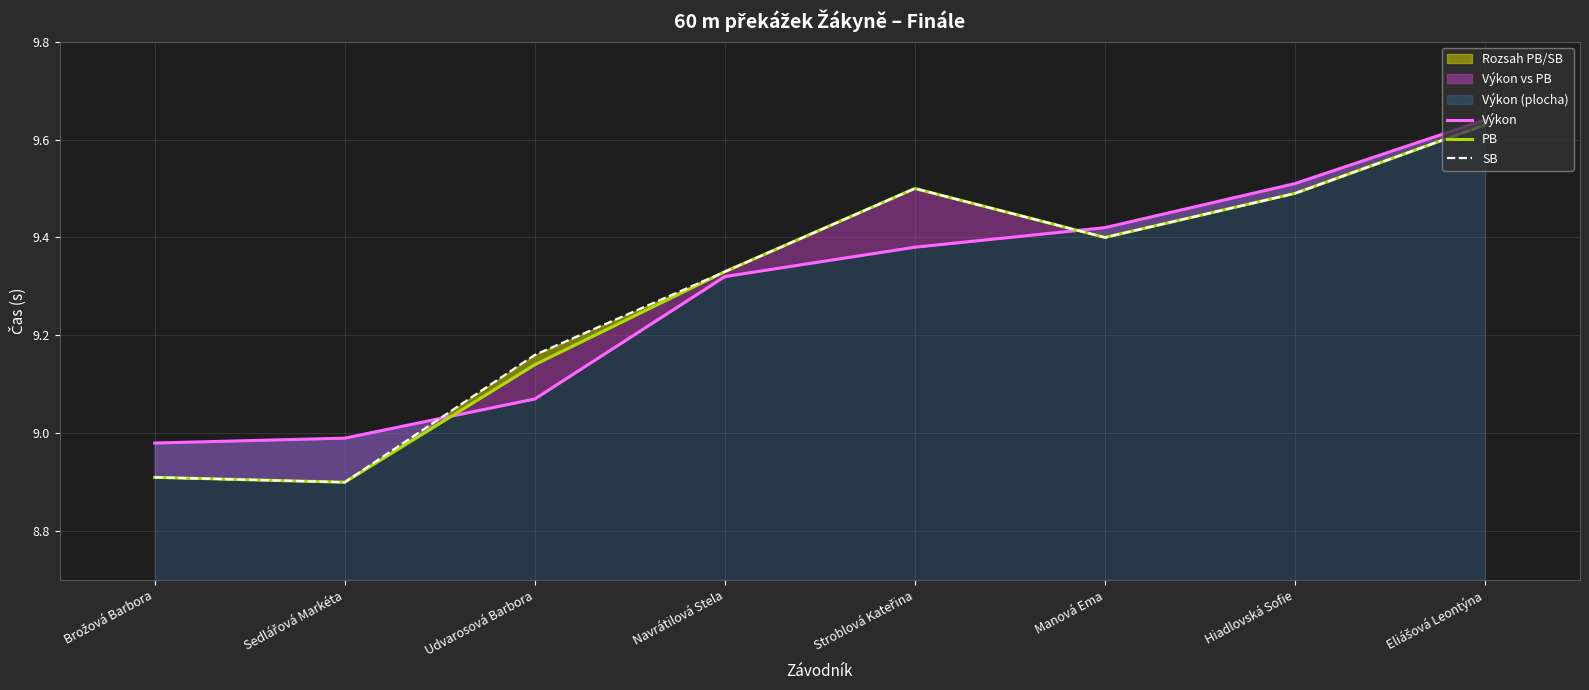

Where does the Výkon series first go above 9?

Udvarosová Barbora